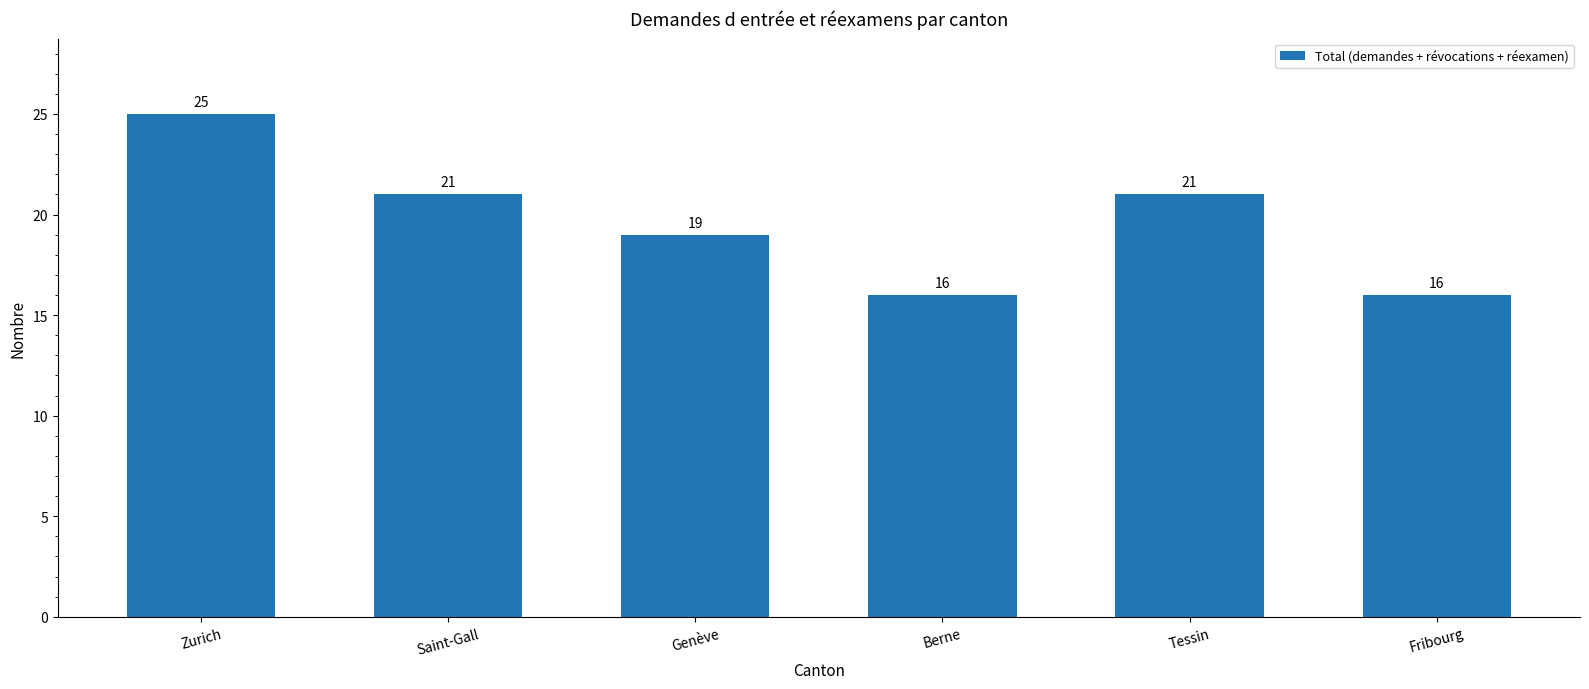

How many bars are there in total?

6